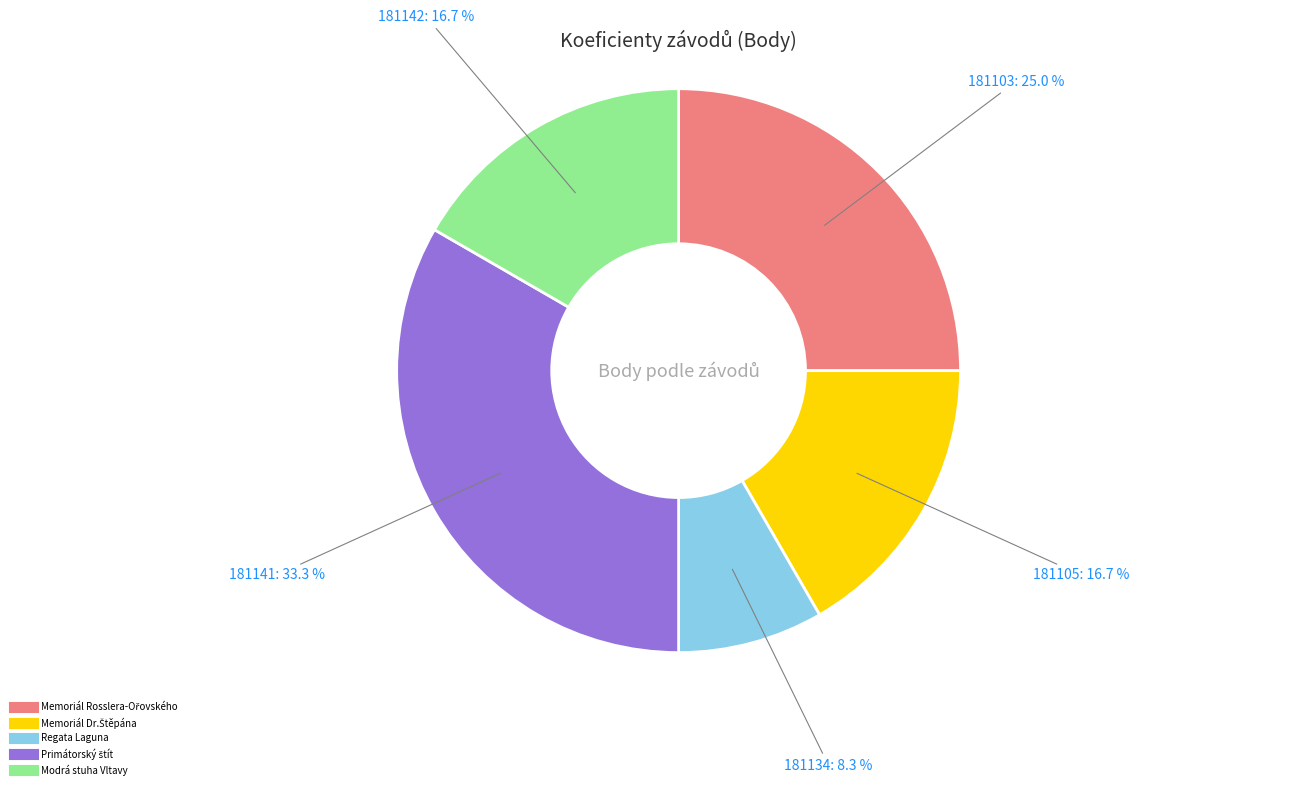

To the nearest percent, what is the difference between the largest and smallest slice percentages?

25%